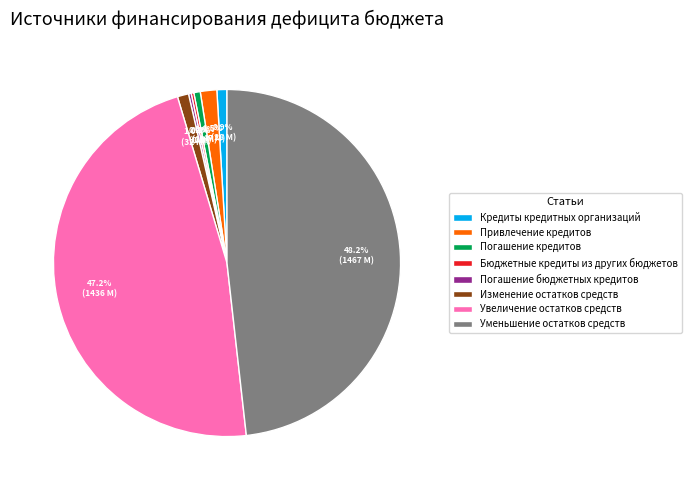

What is the largest slice in the pie chart?

Уменьшение остатков средств